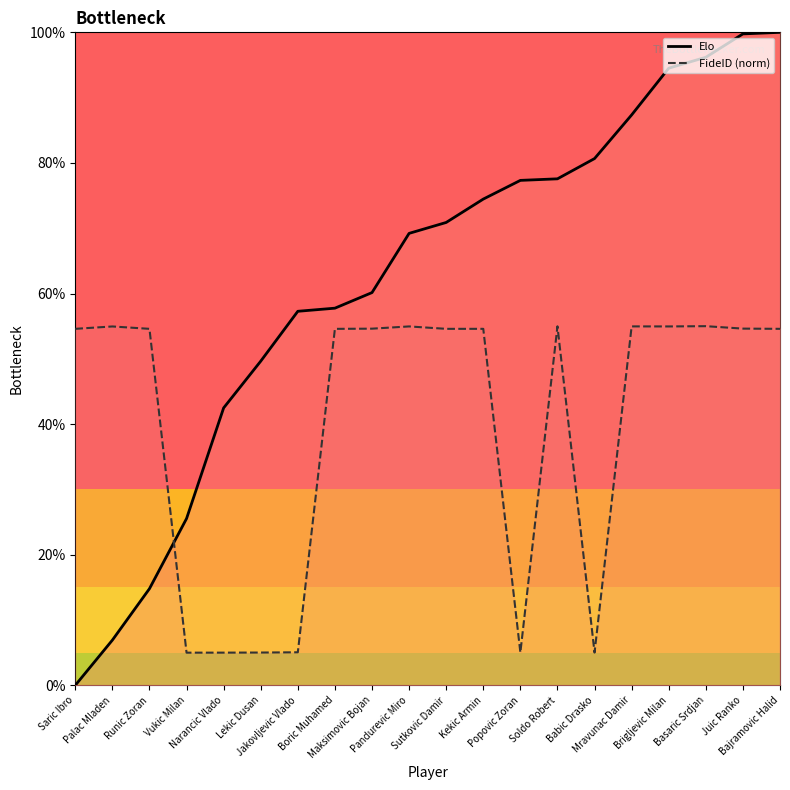

What is the difference between the maximum and second lowest values in the Elo series?

0.9